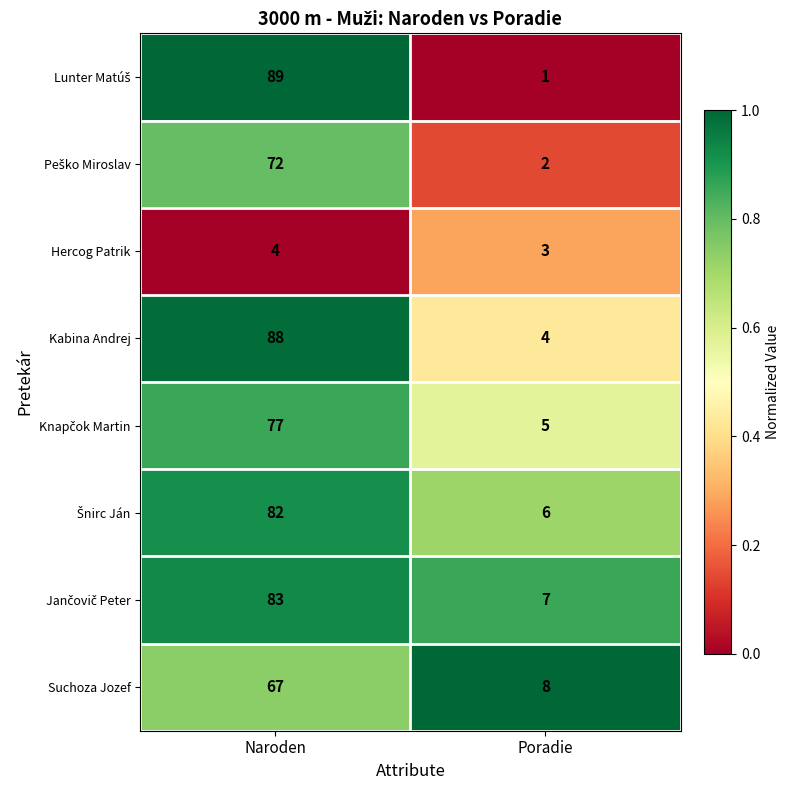

The Kabina Andrej series shows 2 at Poradie. True or false?

False